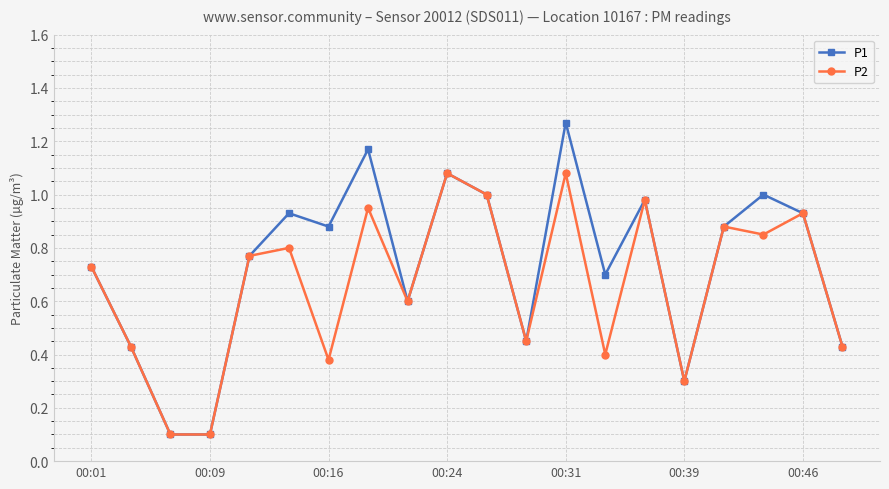

List the series in order of their peak value, highest first.

P1, P2